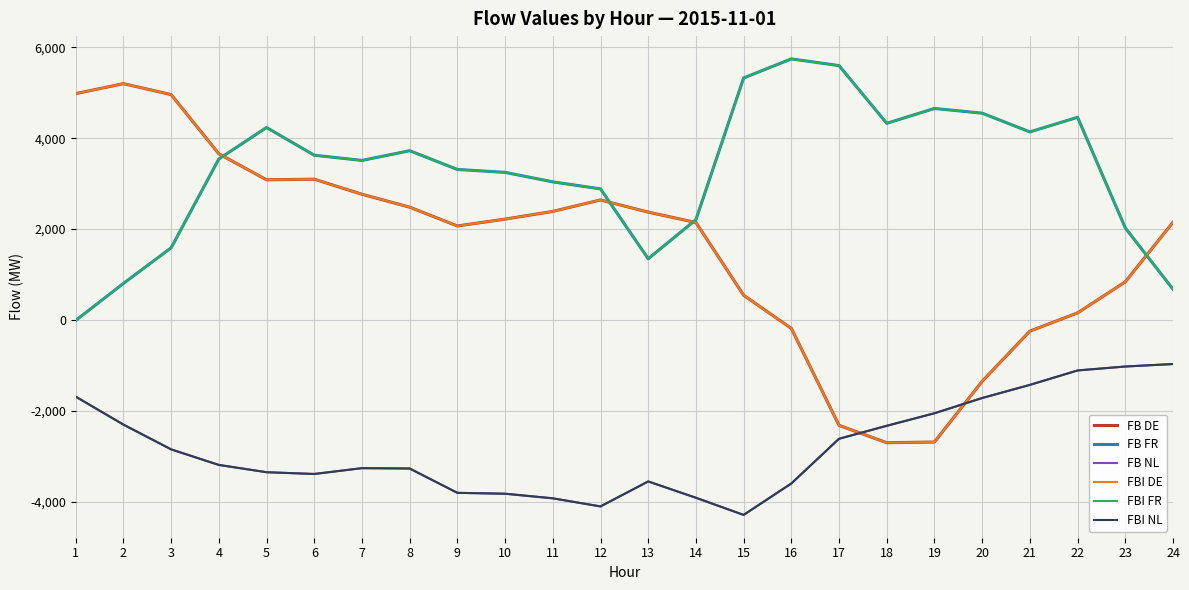

What is the total value across all series at 2?

7401.4